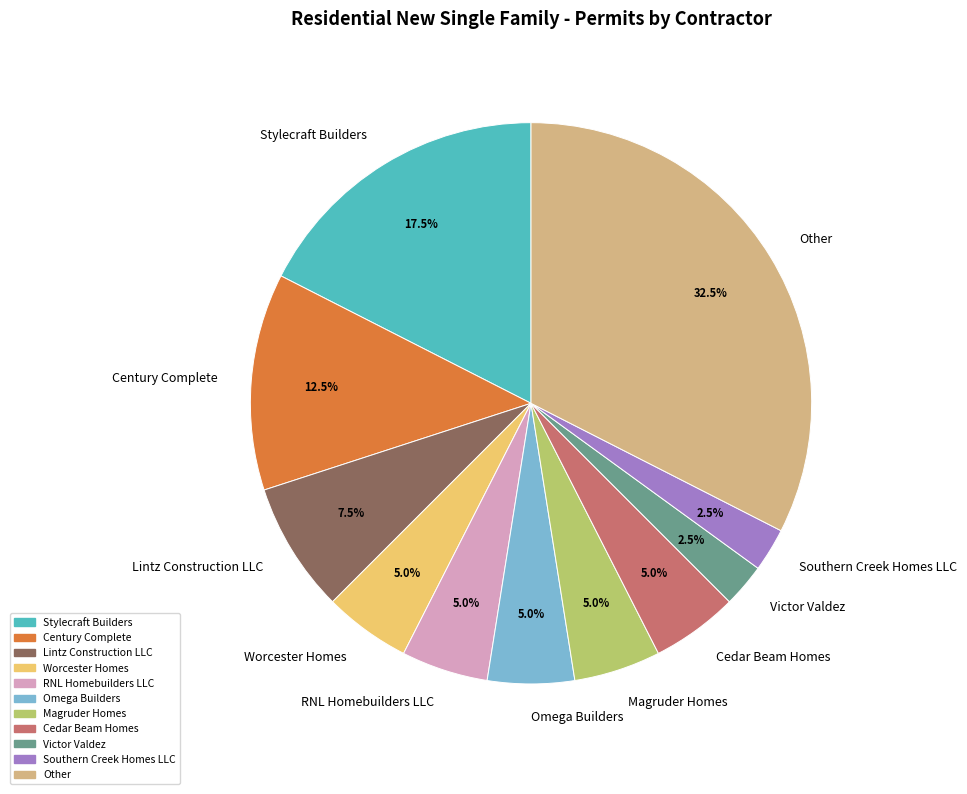

Approximately how many times larger is the value at Stylecraft Builders compared to Cedar Beam Homes?

3.5